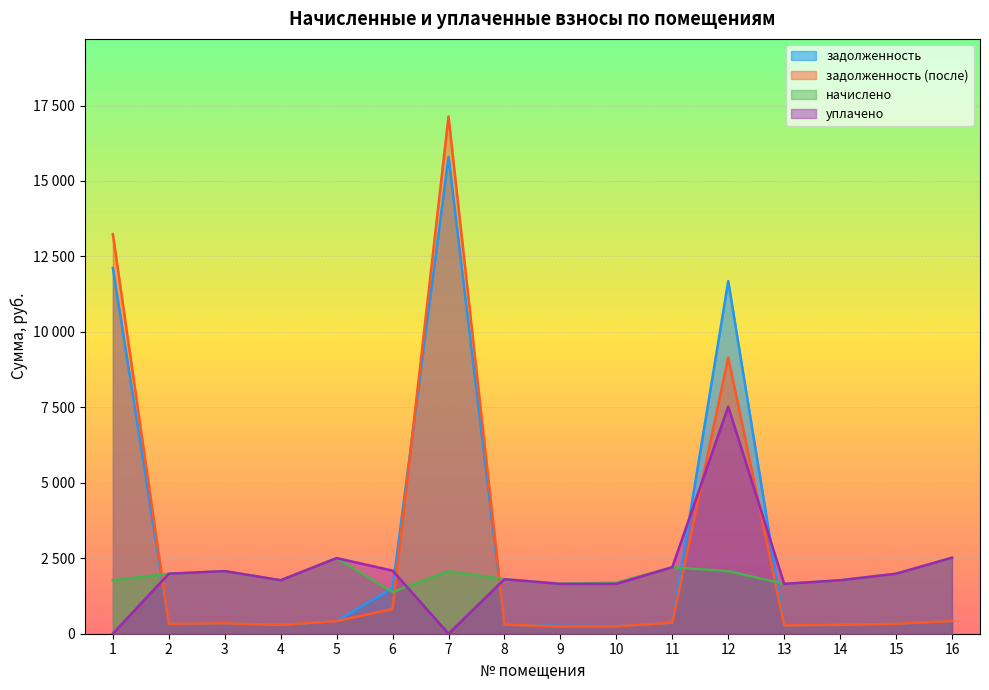

What is the value of the начислено point at the 16th from the left?

2518.6